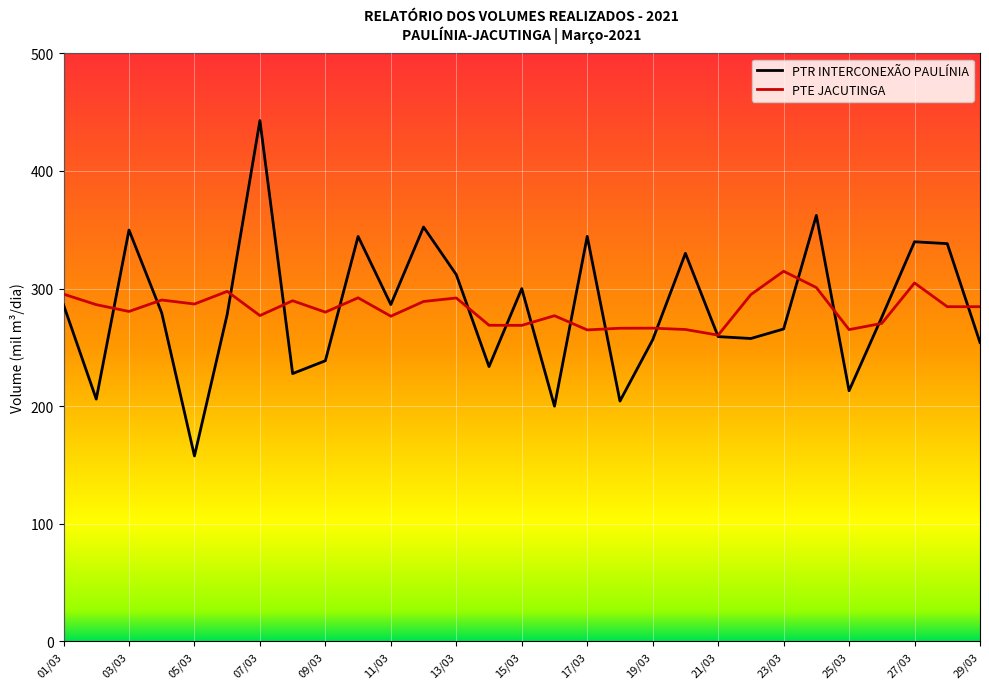

Does the chart have visible grid lines?

Yes